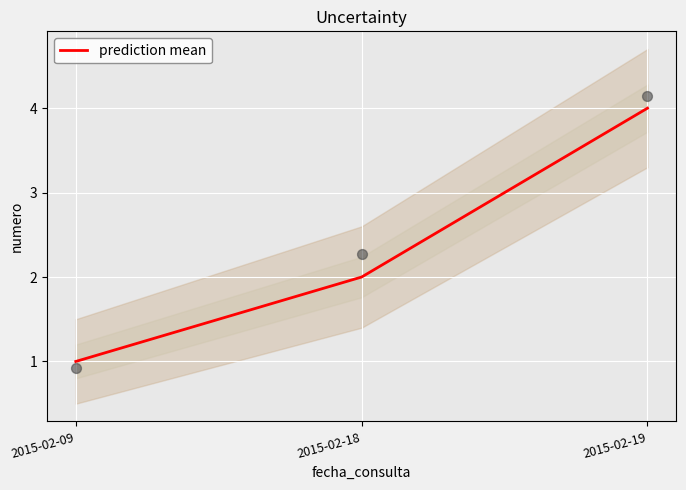

What is the ratio of the value at 2015-02-18 to the value at 2015-02-09?

2.0